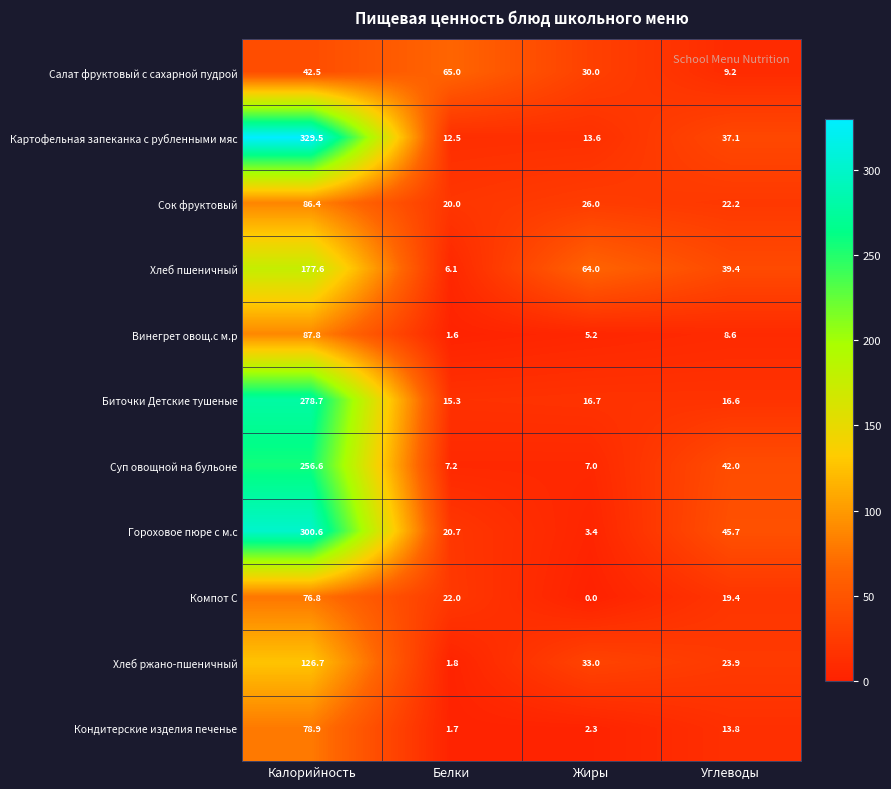

Which label corresponds to the largest value in the chart?

Калорийность